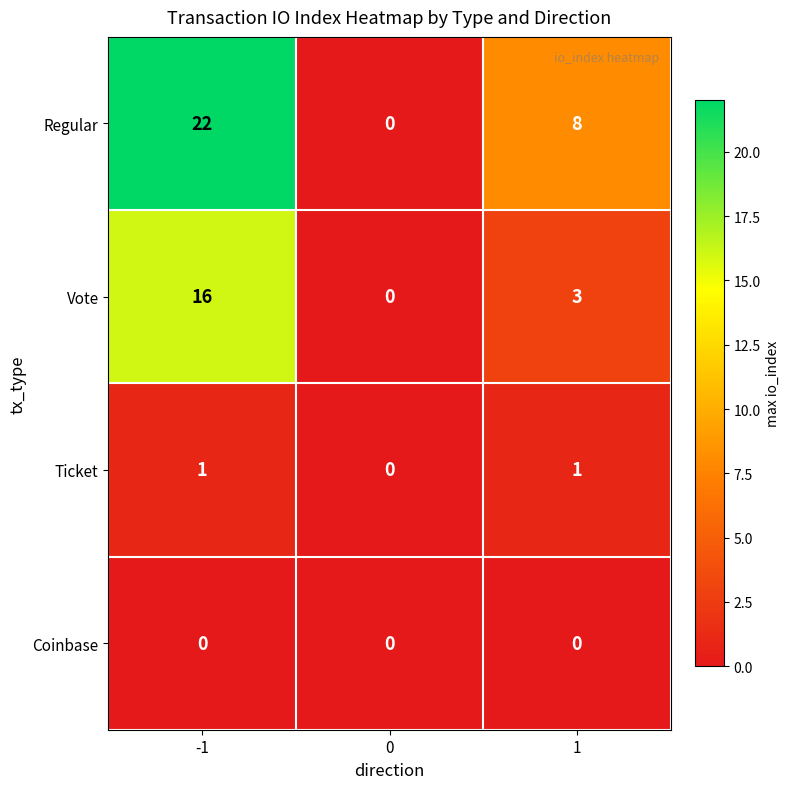

Which series has the widest spread of values?

Regular